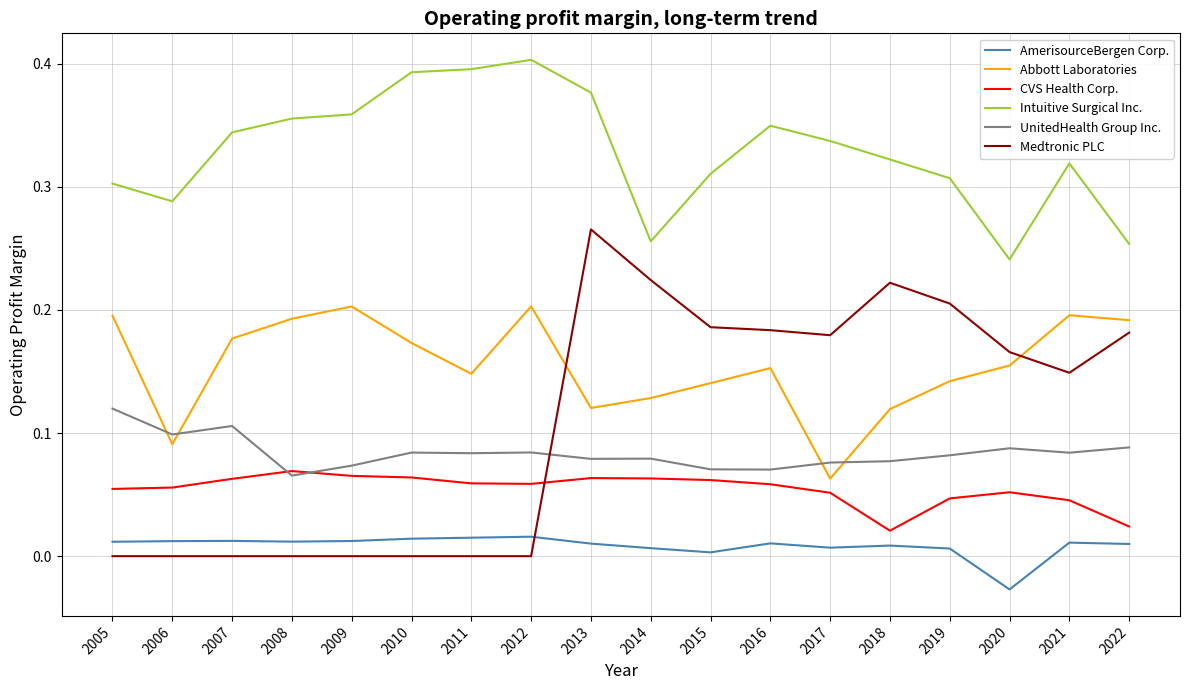

Does the chart have visible grid lines?

Yes